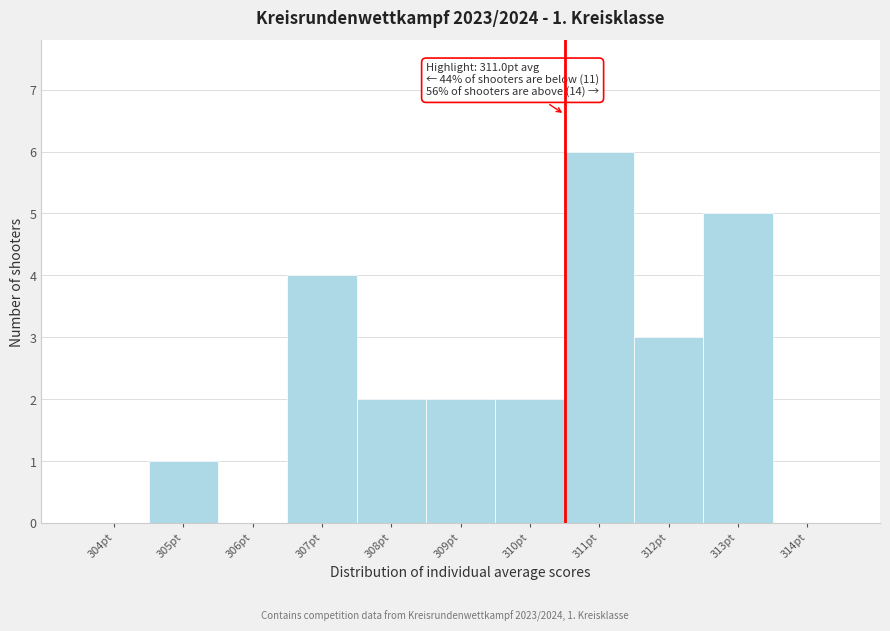

Reading left to right, transcribe all the data shown in this chart.

304pt=0	305pt=1	306pt=0	307pt=4	308pt=2	309pt=2	310pt=2	311pt=6	312pt=3	313pt=5	314pt=0